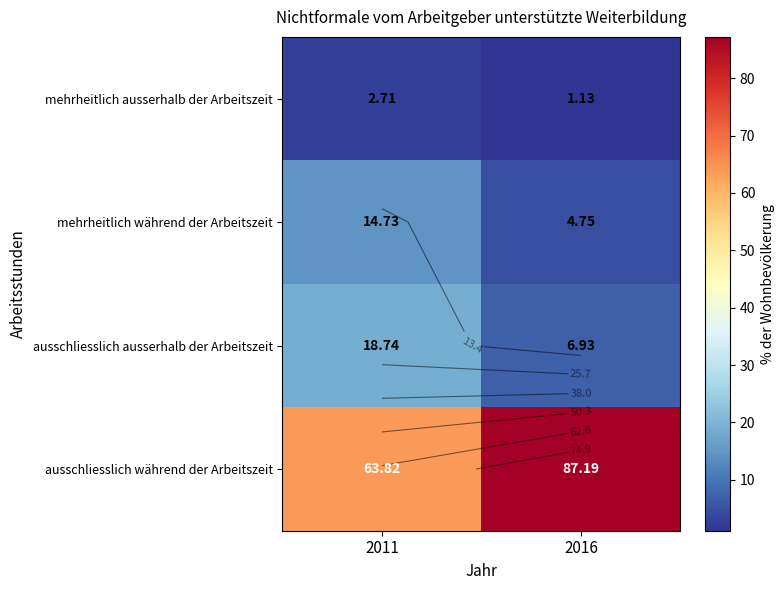

Which series changed the most between 2011 and 2016?

ausschliesslich während der Arbeitszeit